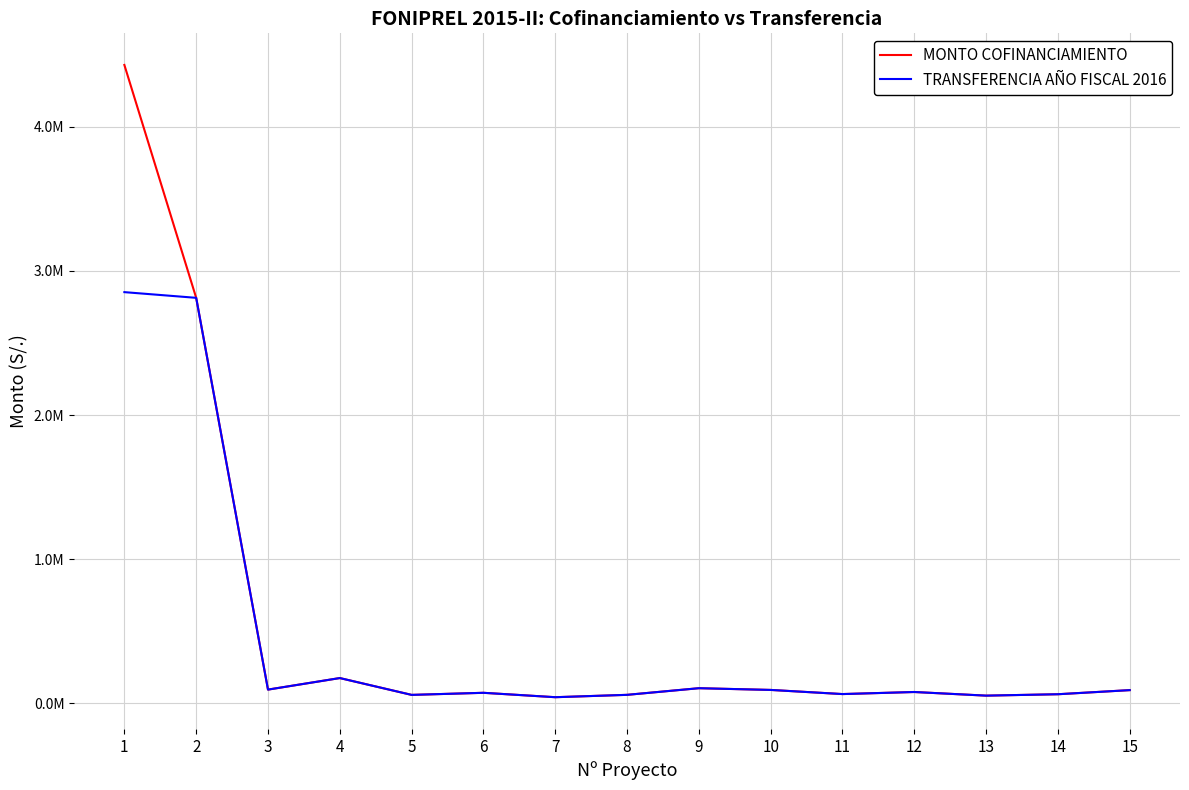

How many interior local peaks does the MONTO COFINANCIAMIENTO series have?

4